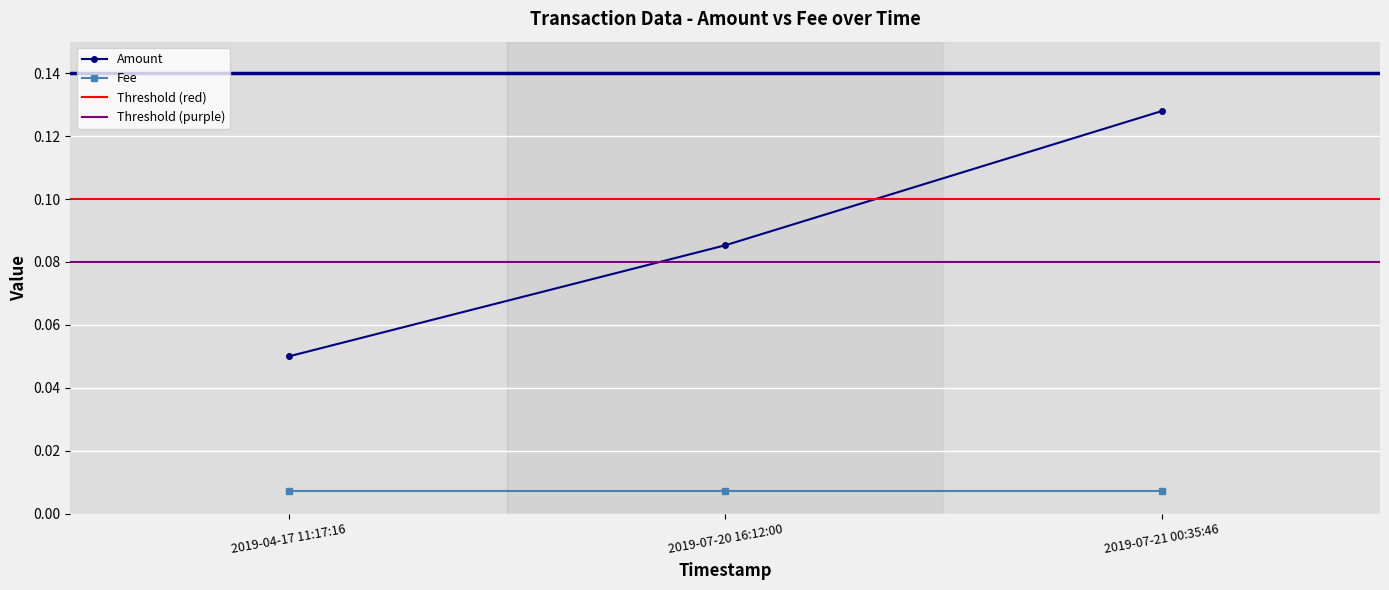

Is the value of Amount at 2019-07-20 16:12:00 greater than the value of Fee at 2019-07-20 16:12:00?

Yes